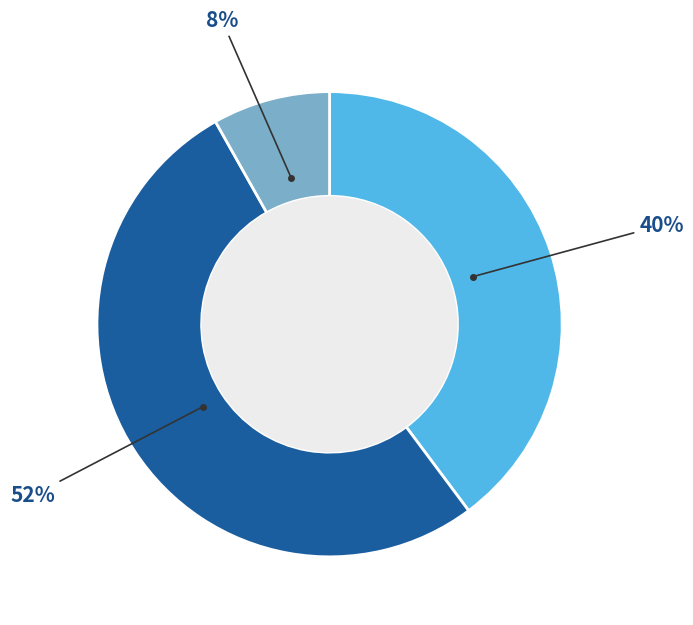

Does any single category account for the majority?

Yes